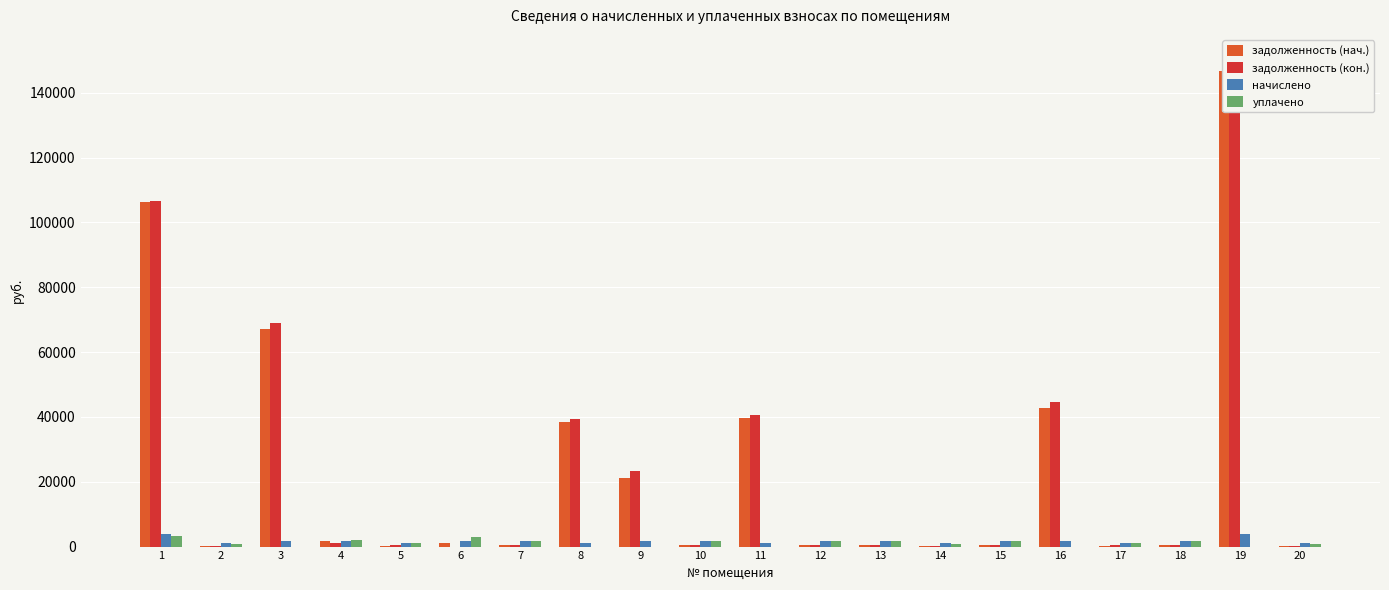

Does the chart contain any negative values?

No